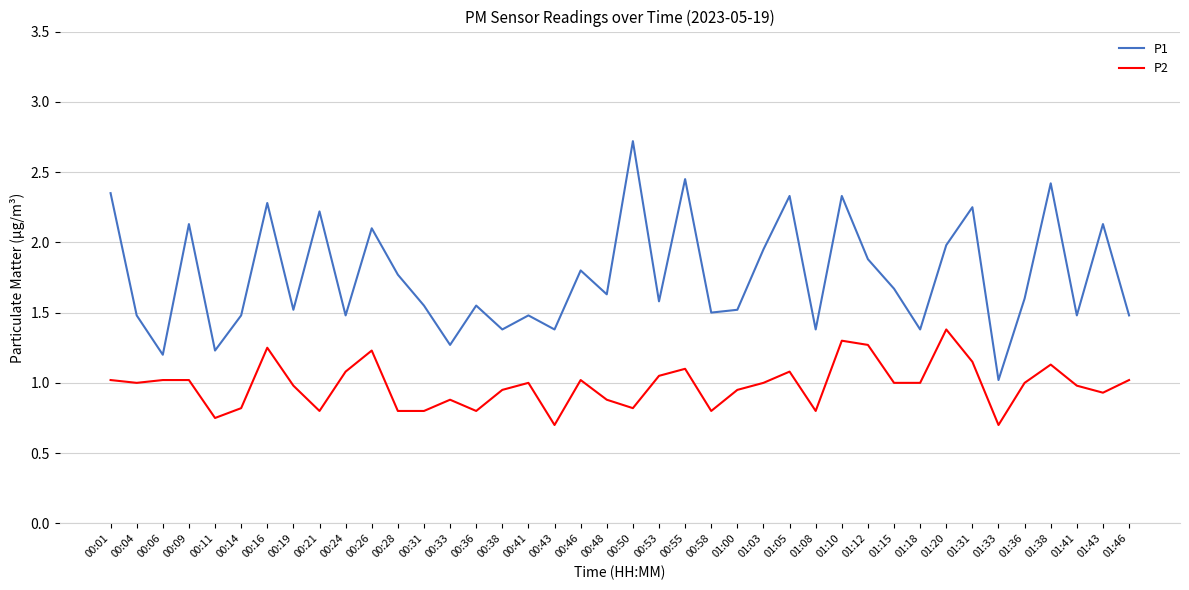

What position from the right is 00:53?

19